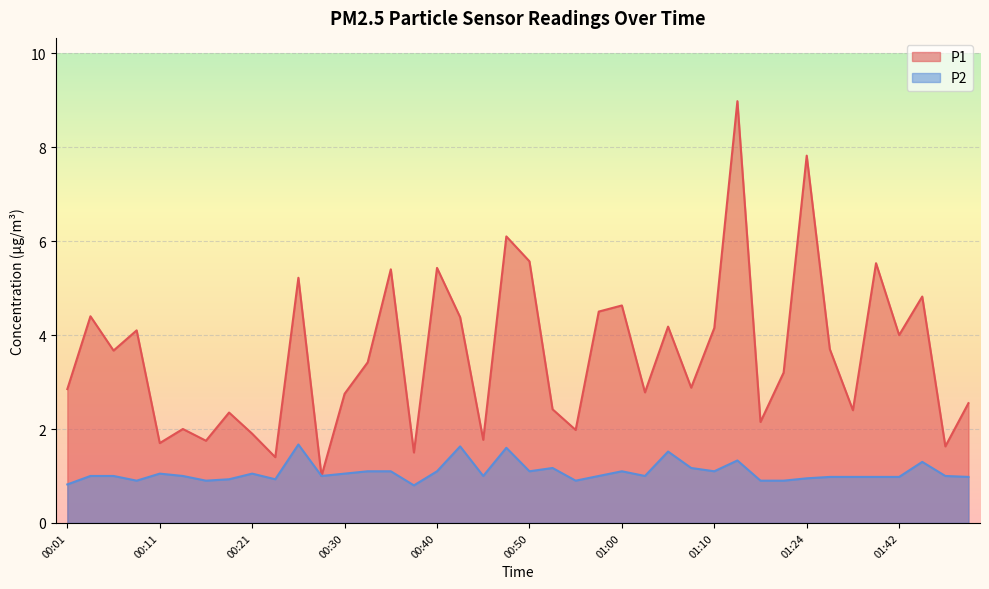

Reading right to left, transcribe all the data shown in this chart.

P1: 2.5	1.6	4.8	4.0	5.5	2.4	3.7	7.8	3.2	2.1	9.0	4.2	2.9	4.2	2.8	4.6	4.5	2.0	2.4	5.6	6.1	1.8	4.4	5.4	1.5	5.4	3.4	2.8	1.0	5.2	1.4	1.9	2.4	1.8	2.0	1.7	4.1	3.7	4.4	2.9
P2: 1.0	1.0	1.3	1.0	1.0	1.0	1.0	0.9	0.9	0.9	1.3	1.1	1.2	1.5	1.0	1.1	1.0	0.9	1.2	1.1	1.6	1.0	1.6	1.1	0.8	1.1	1.1	1.1	1.0	1.7	0.9	1.1	0.9	0.9	1.0	1.1	0.9	1.0	1.0	0.8